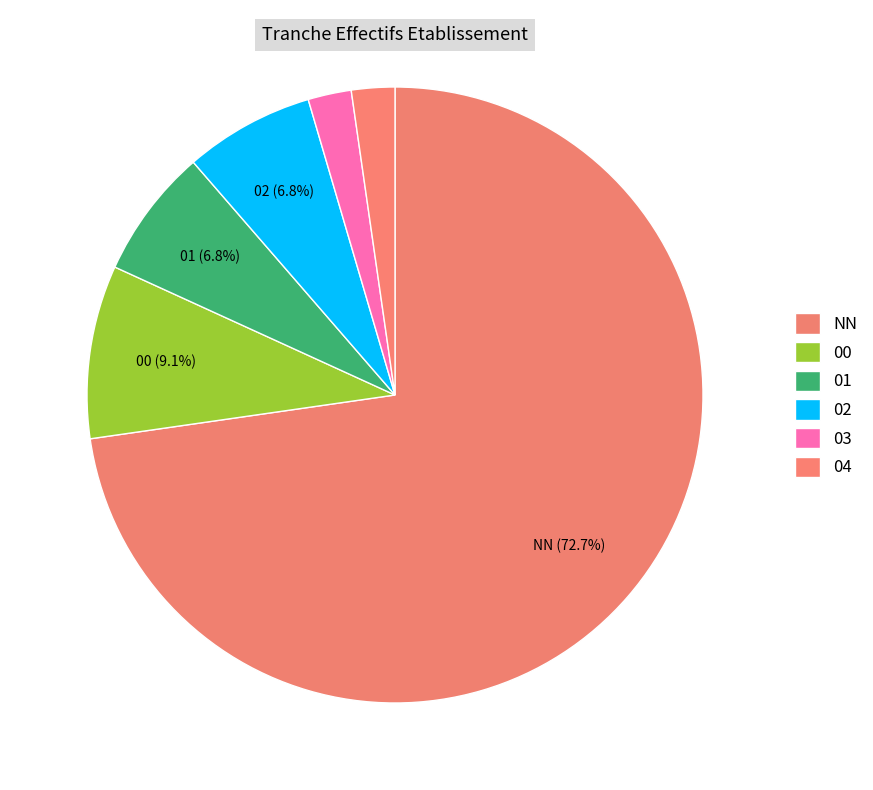

The NN slice represents 81% of the pie. True or false?

False